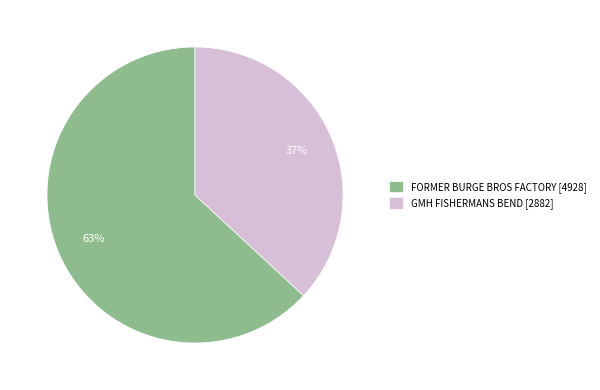

Between GMH FISHERMANS BEND and FORMER BURGE BROS FACTORY, which is larger?

FORMER BURGE BROS FACTORY